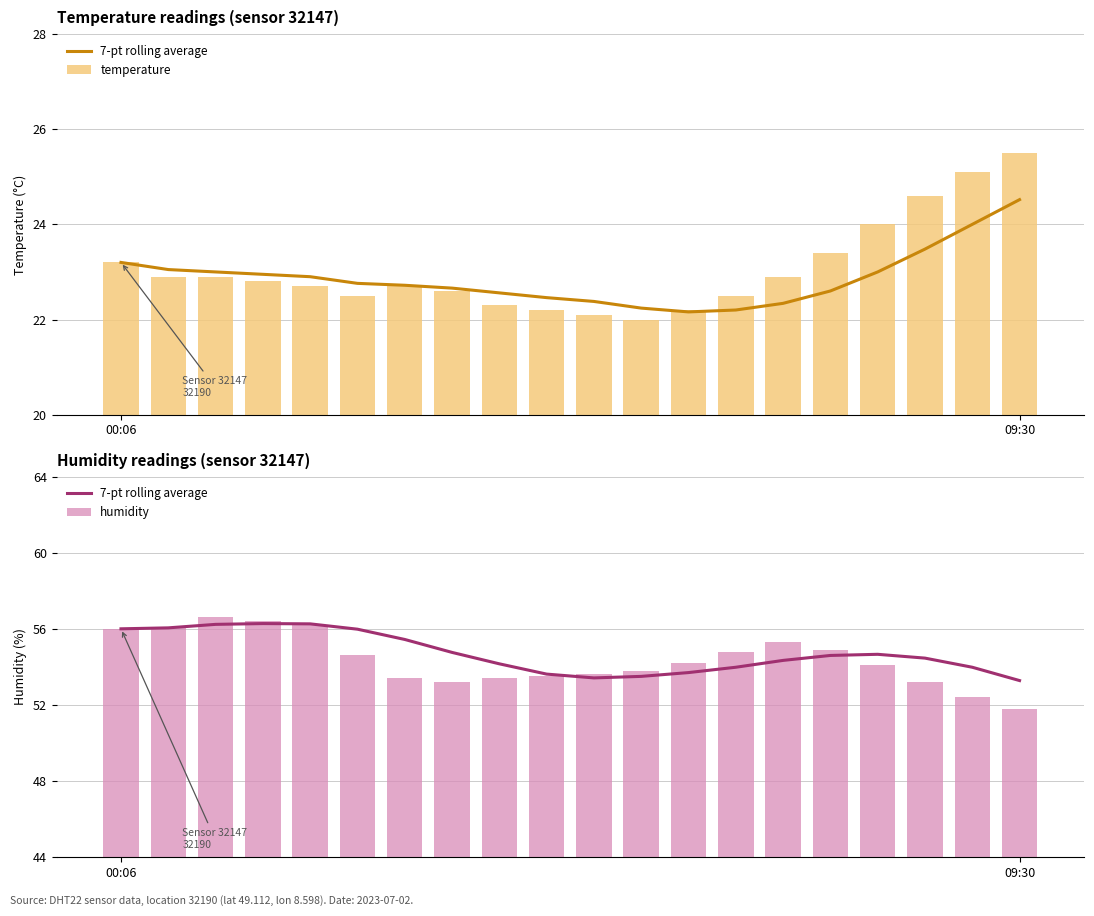

What is the total value across all series at 12?

130.1